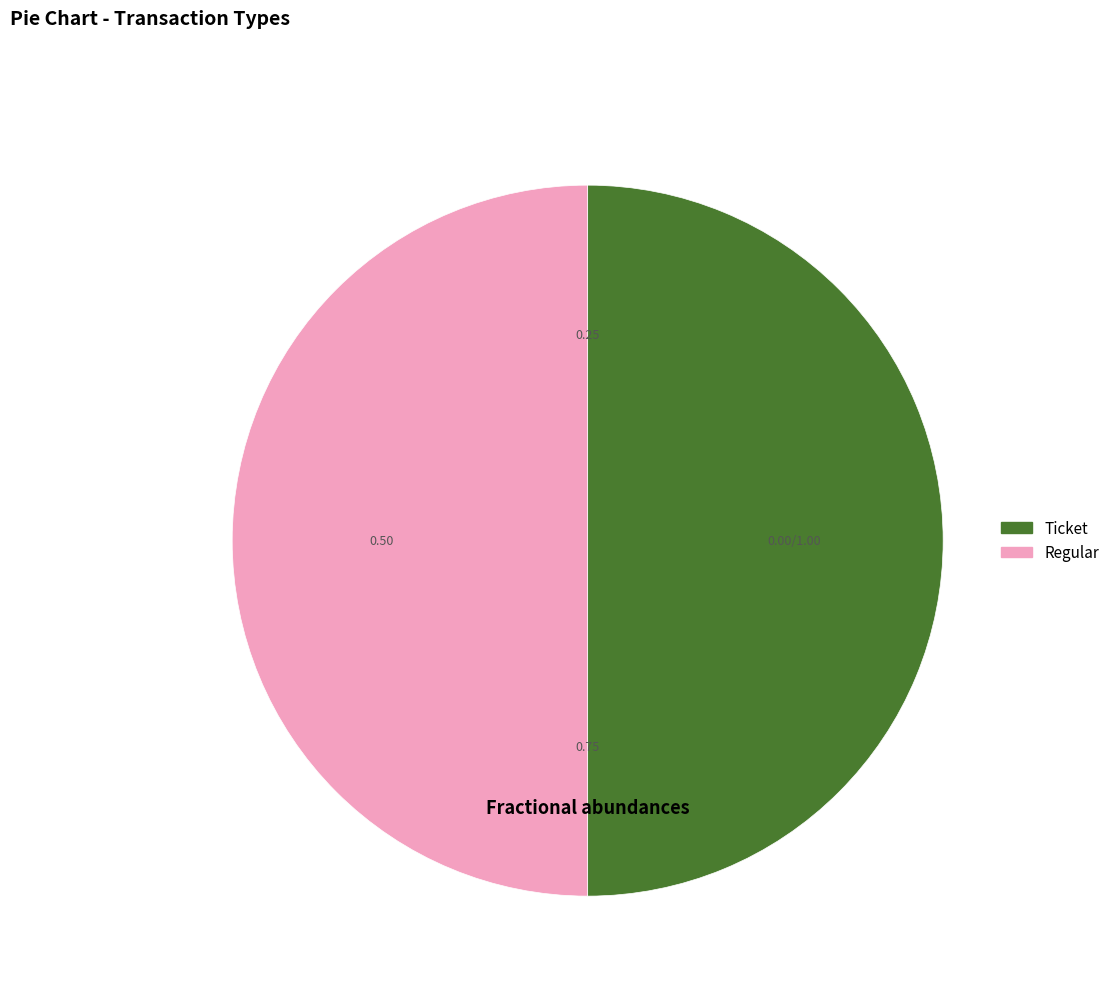

How many segments does this pie chart have?

2